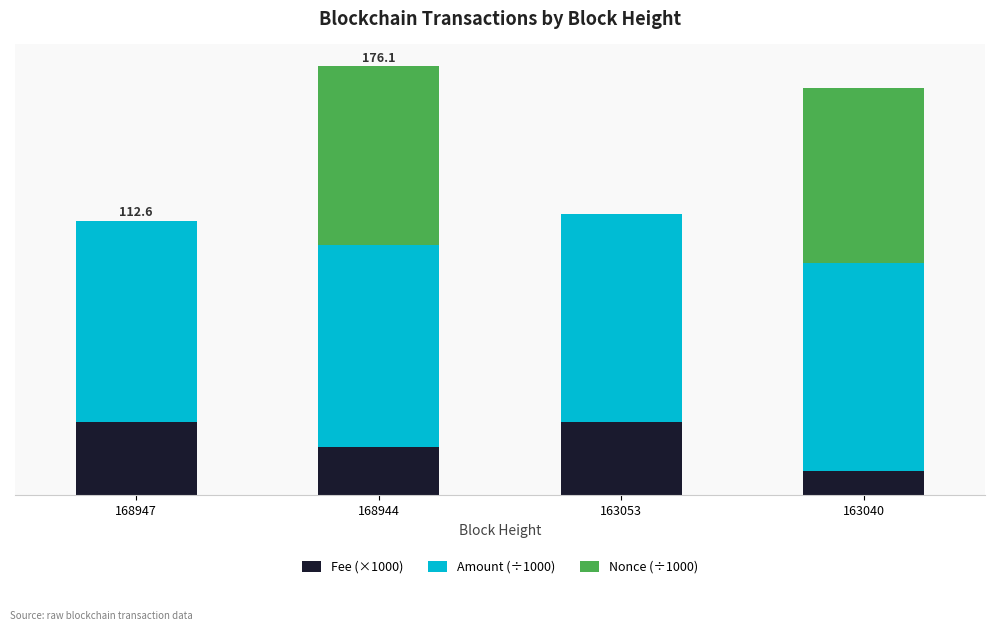

What are all the series names shown in the legend?

Fee (×1000), Amount (÷1000), Nonce (÷1000)